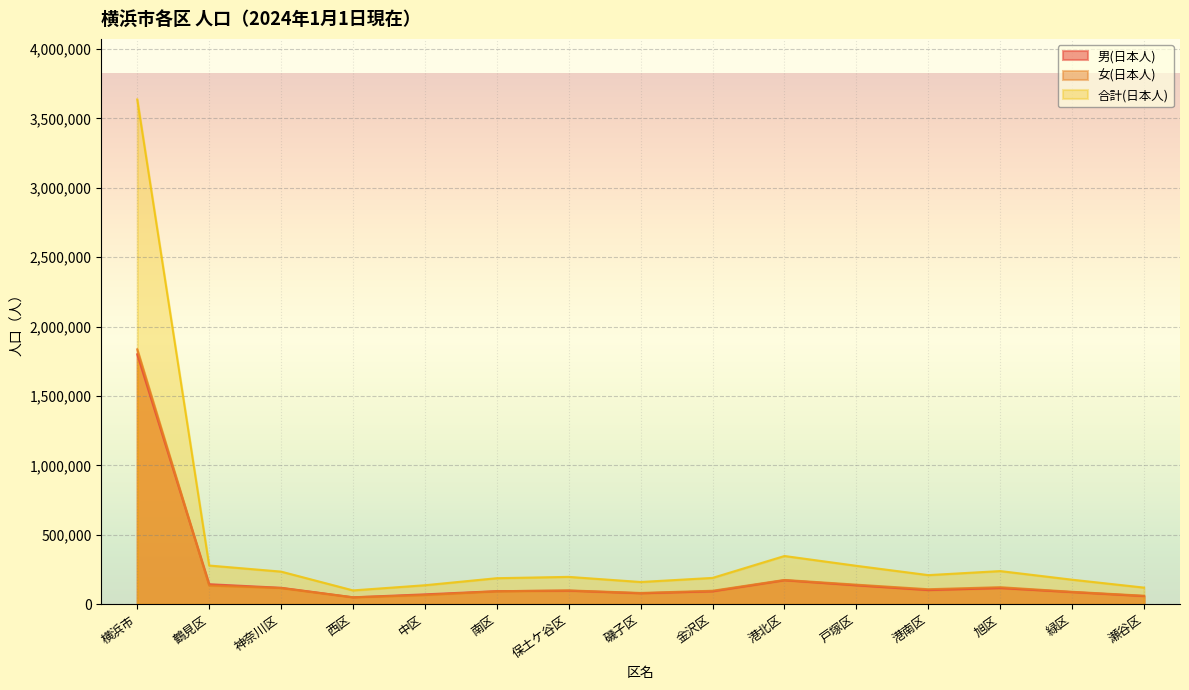

Reading left to right, extract all data points from this chart.

男(日本人): 1800586	144103	118427	49937	71136	94184	97492	78943	92686	172590	135966	101735	116257	87225	58574
女(日本人): 1836429	134800	116676	49727	65713	93450	99575	81285	97020	174947	140873	108012	122662	89532	61200
合計(日本人): 3637015	278903	235103	99664	136849	187634	197067	160228	189706	347537	276839	209747	238919	176757	119774